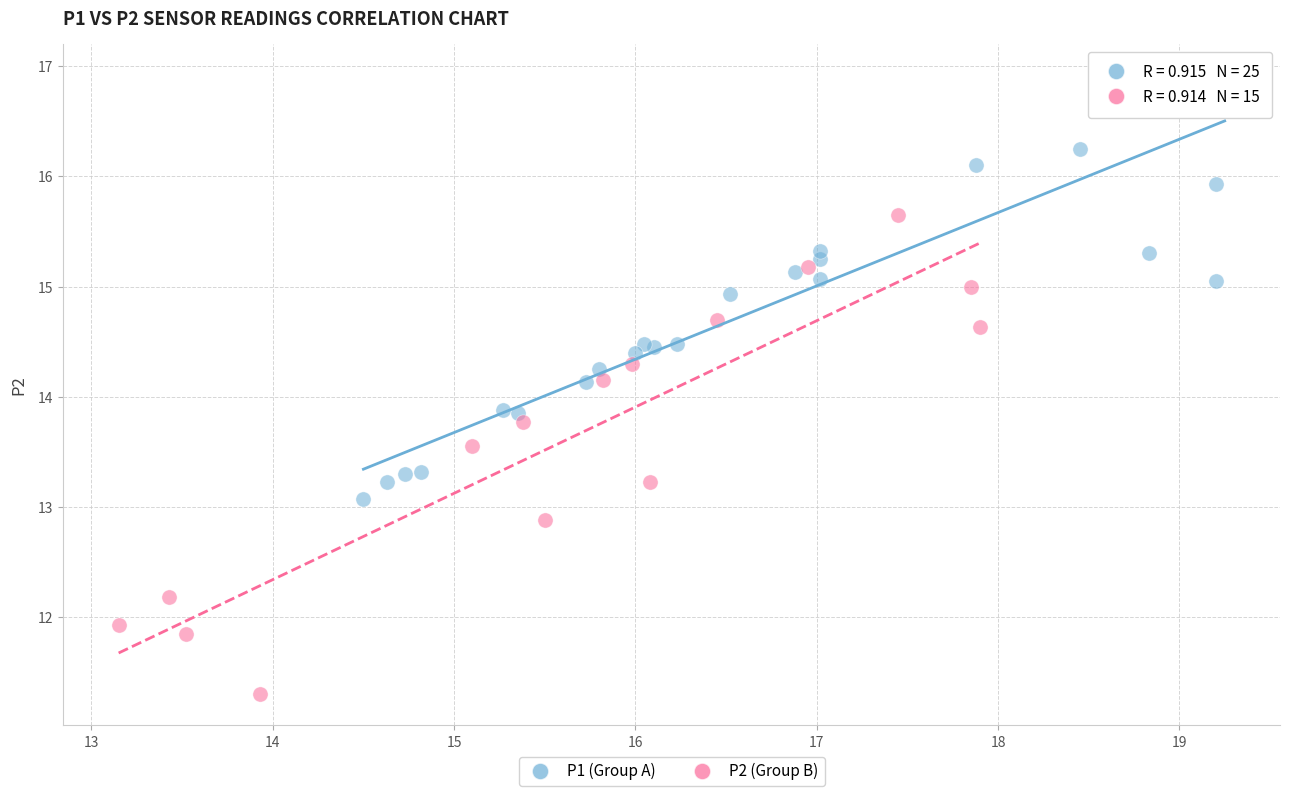

Which series contains the highest Y value?

P1 (Group A)